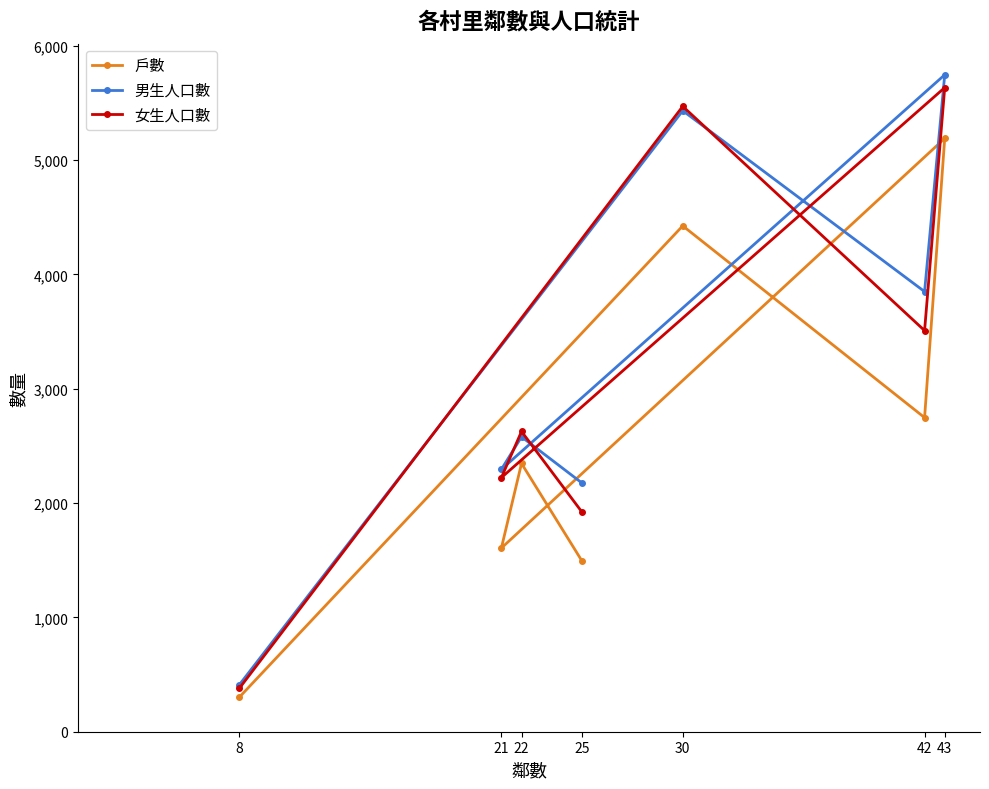

True or false: 男生人口數 and 戶數 cross at least once.

False